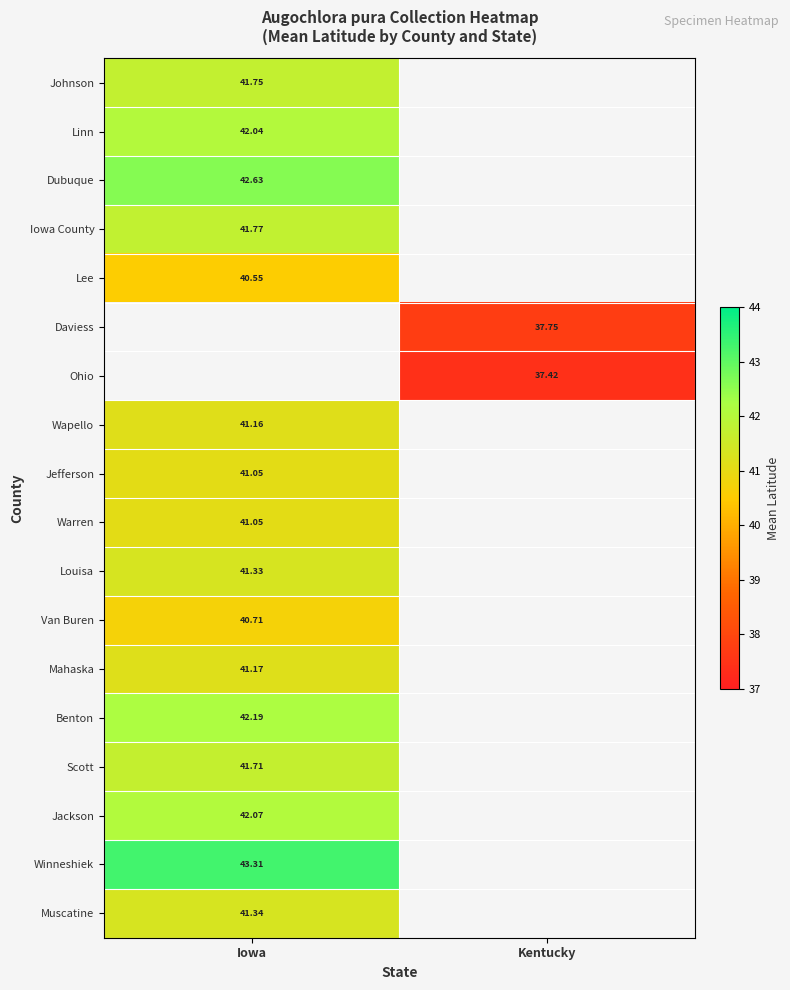

What is the maximum value for Linn?

42.0